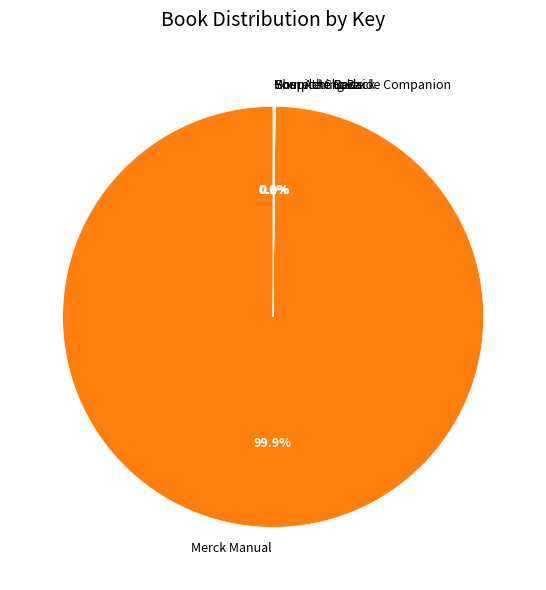

Is there a majority slice in this chart?

Yes